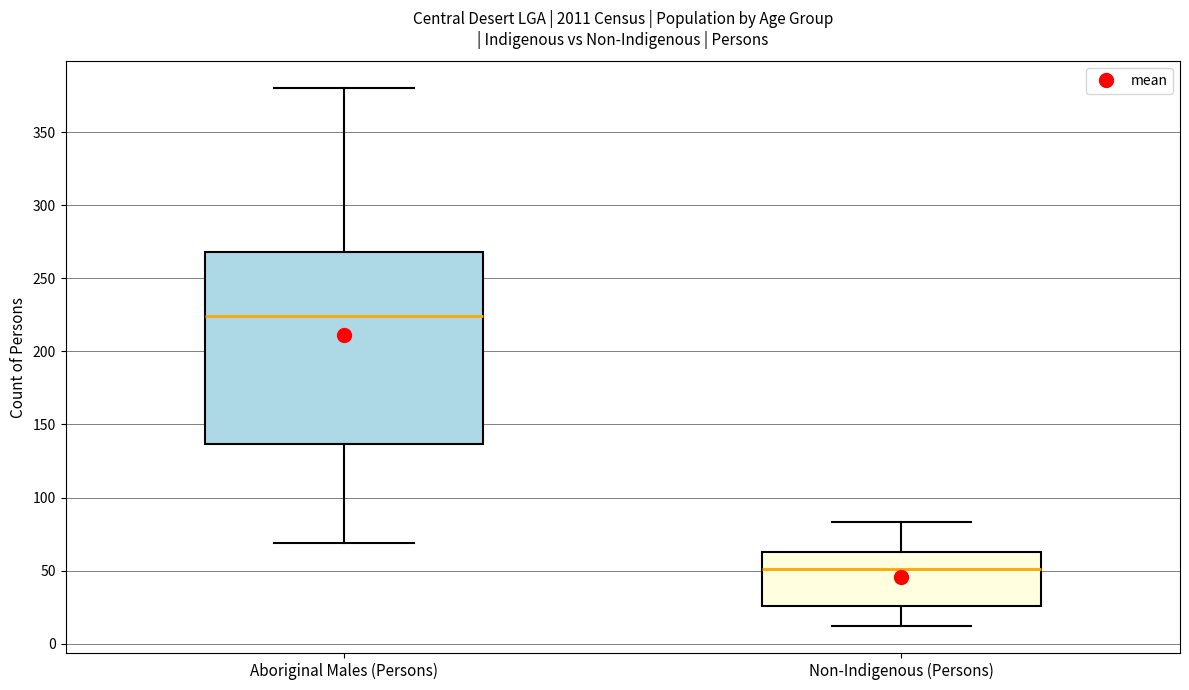

Where does the lower whisker of the box for Non-Indigenous (Persons) end on the y-axis? The values are not printed on the chart, so give them approximately, as read against the axis.

10